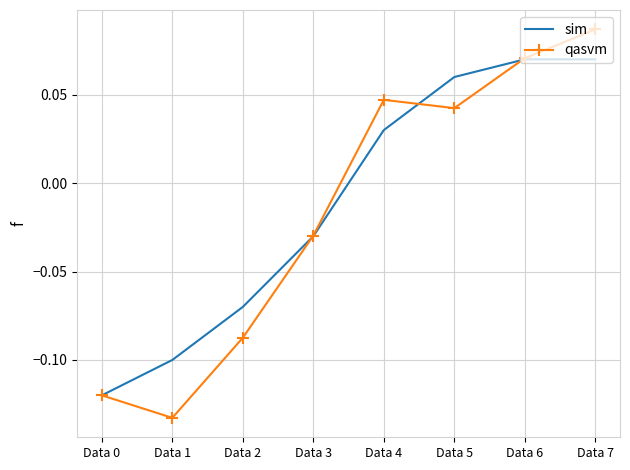

True or false: sim has more than 2 points higher than both neighbors.

False